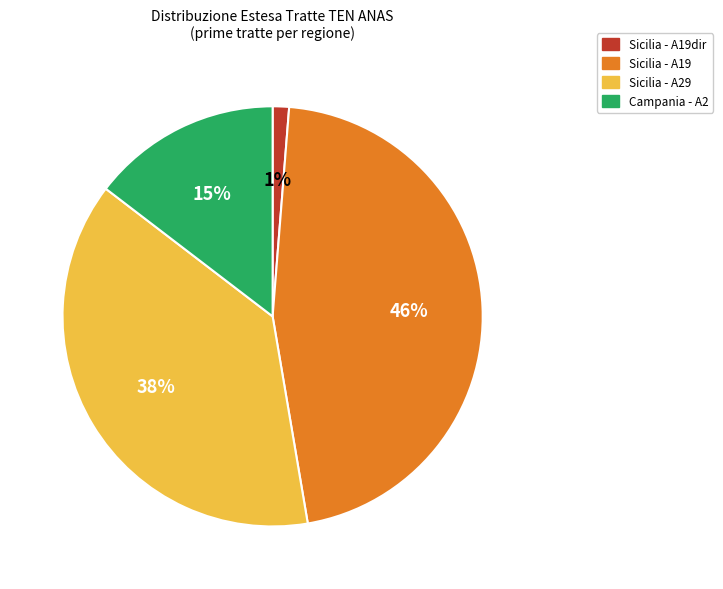

To the nearest percent, what percentage of the pie is Sicilia - A19?

46%